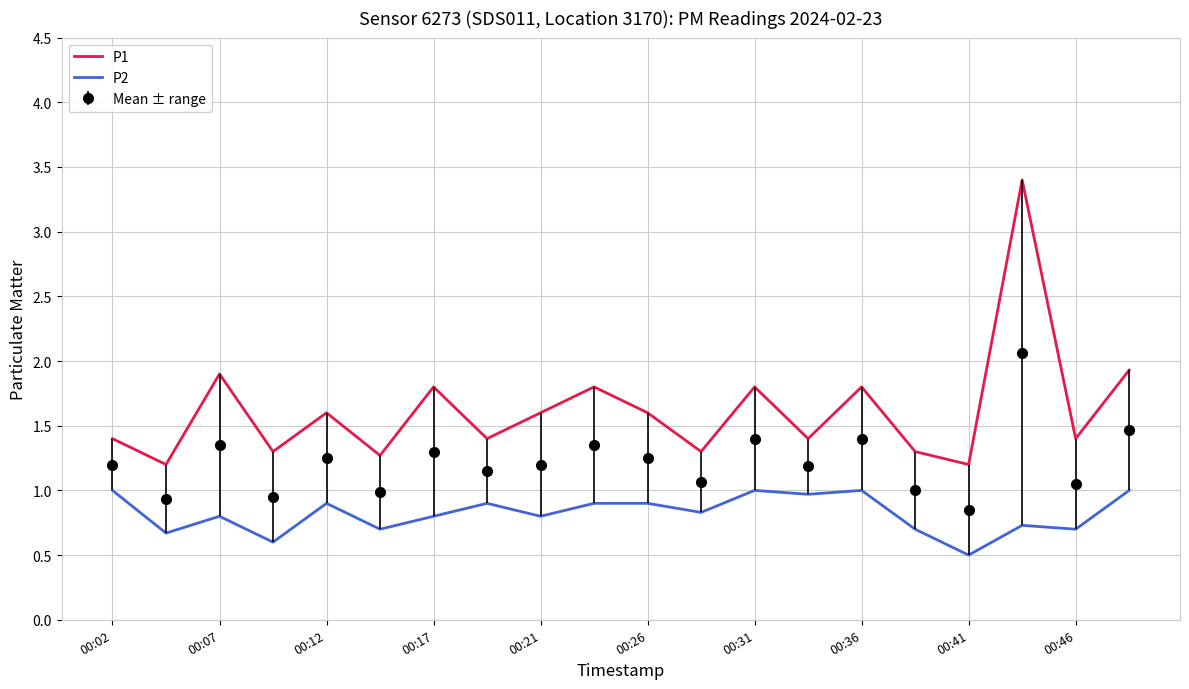

What is the difference between the second highest and second lowest values in the P1 series?

0.7